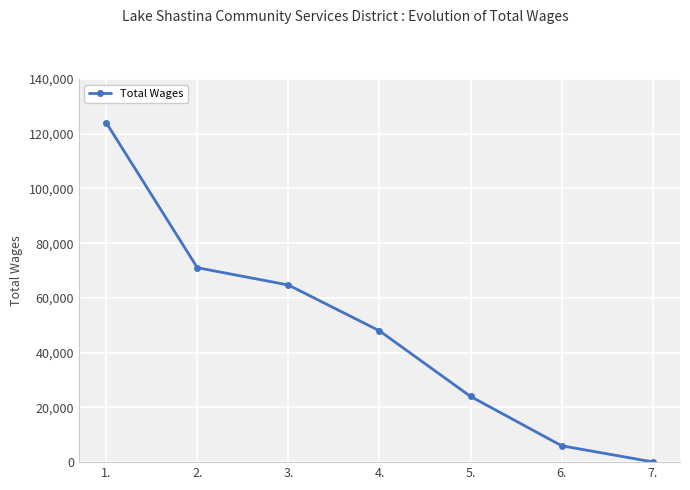

Approximately how many times larger is the value at 4. compared to 5.?

2.0